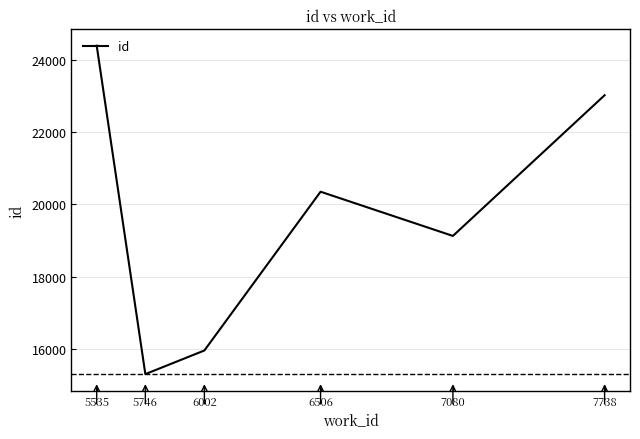

Which label corresponds to the largest value in the chart?

5535